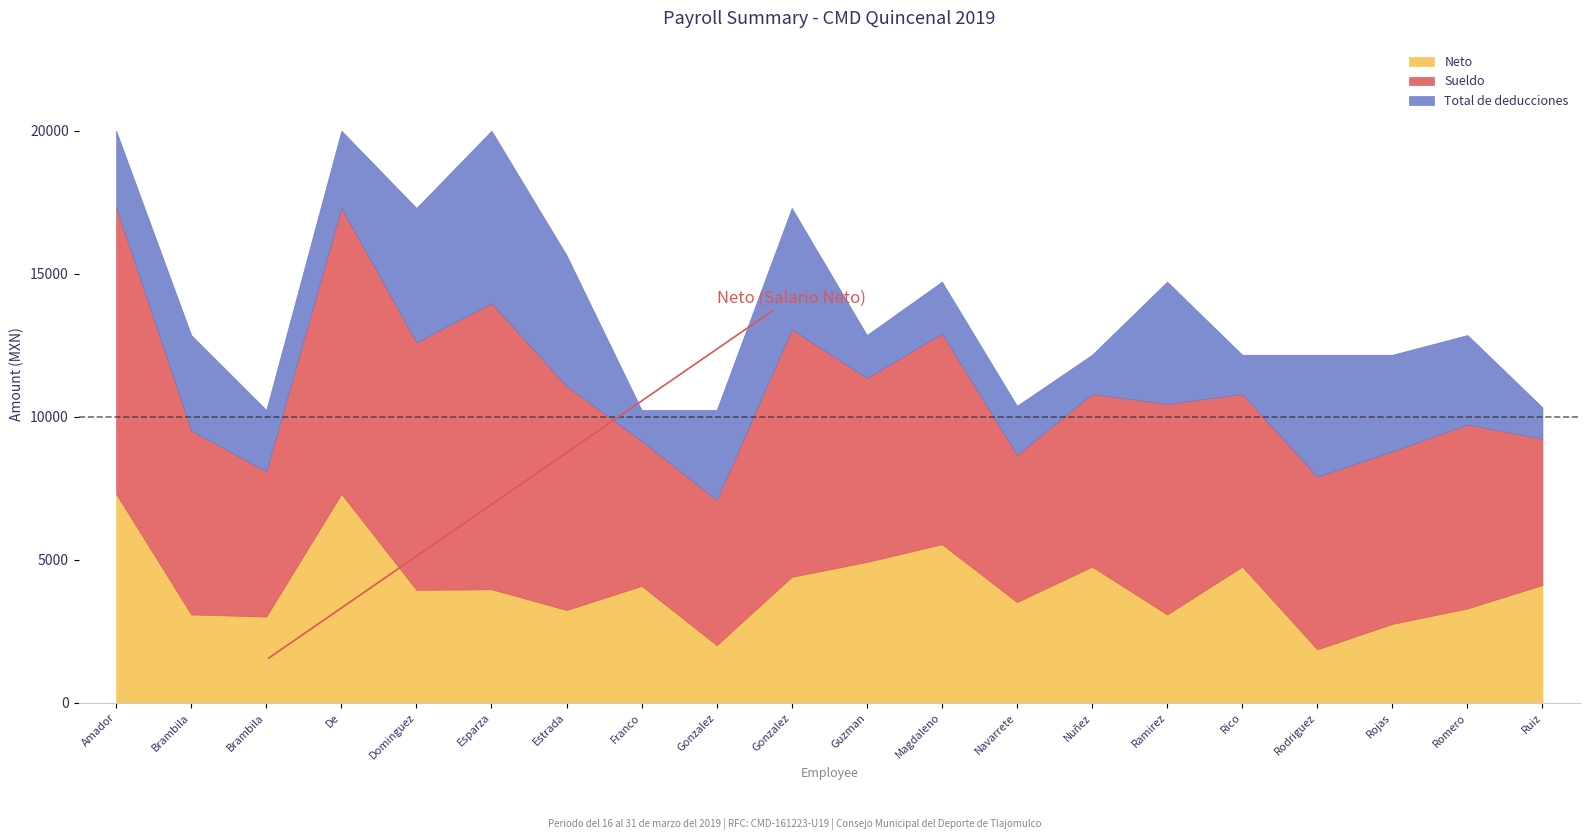

What are all the series names shown in the legend?

Neto, Sueldo, Total de deducciones